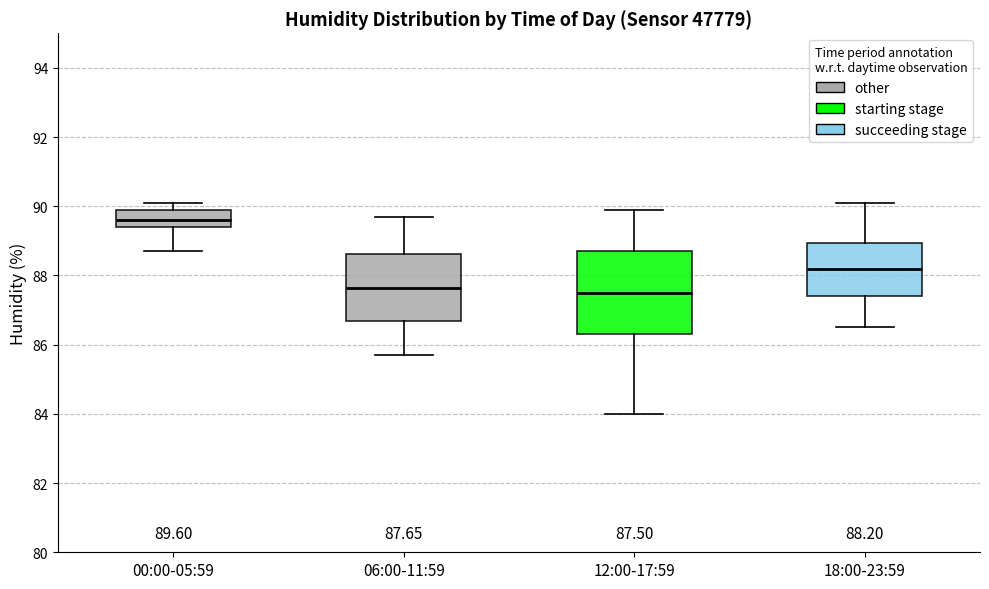

Which box has the highest median line?

00:00-05:59